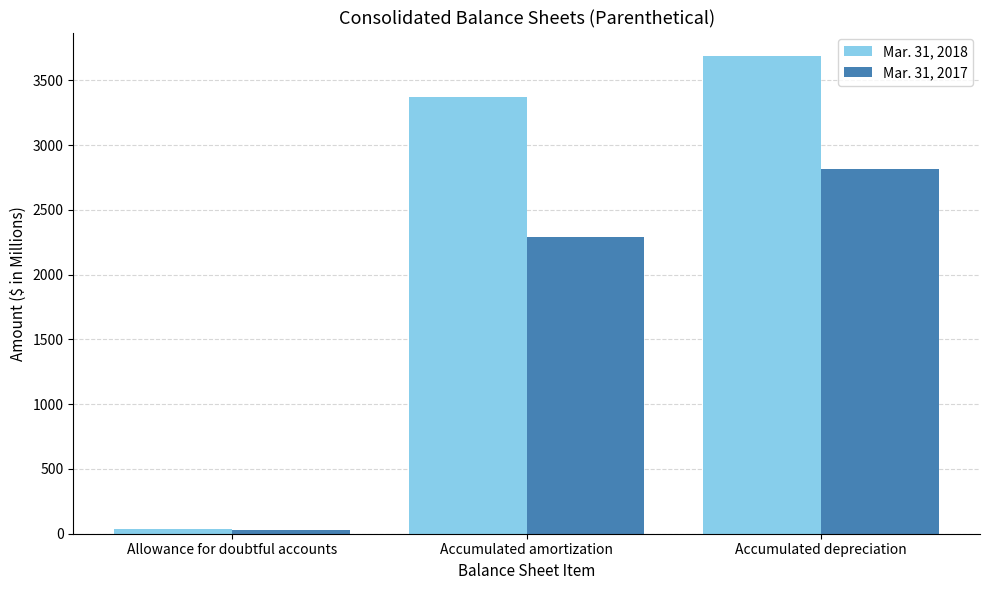

Which series has the widest spread of values?

Mar. 31, 2018